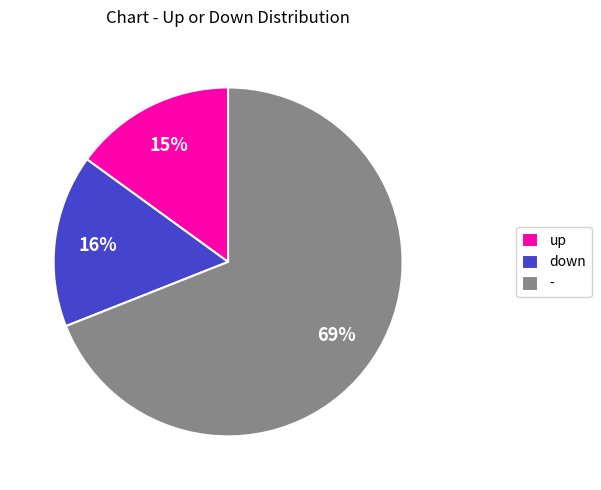

What is the ratio of the value at down to the value at -?

0.2